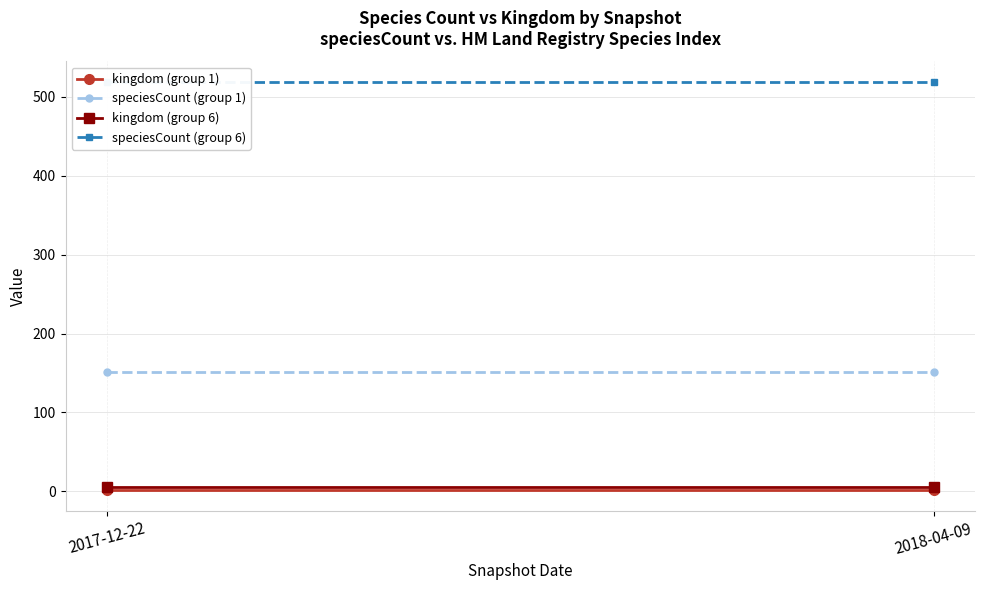

Which category has the lowest value in the kingdom (group 6) series?

2017-12-22